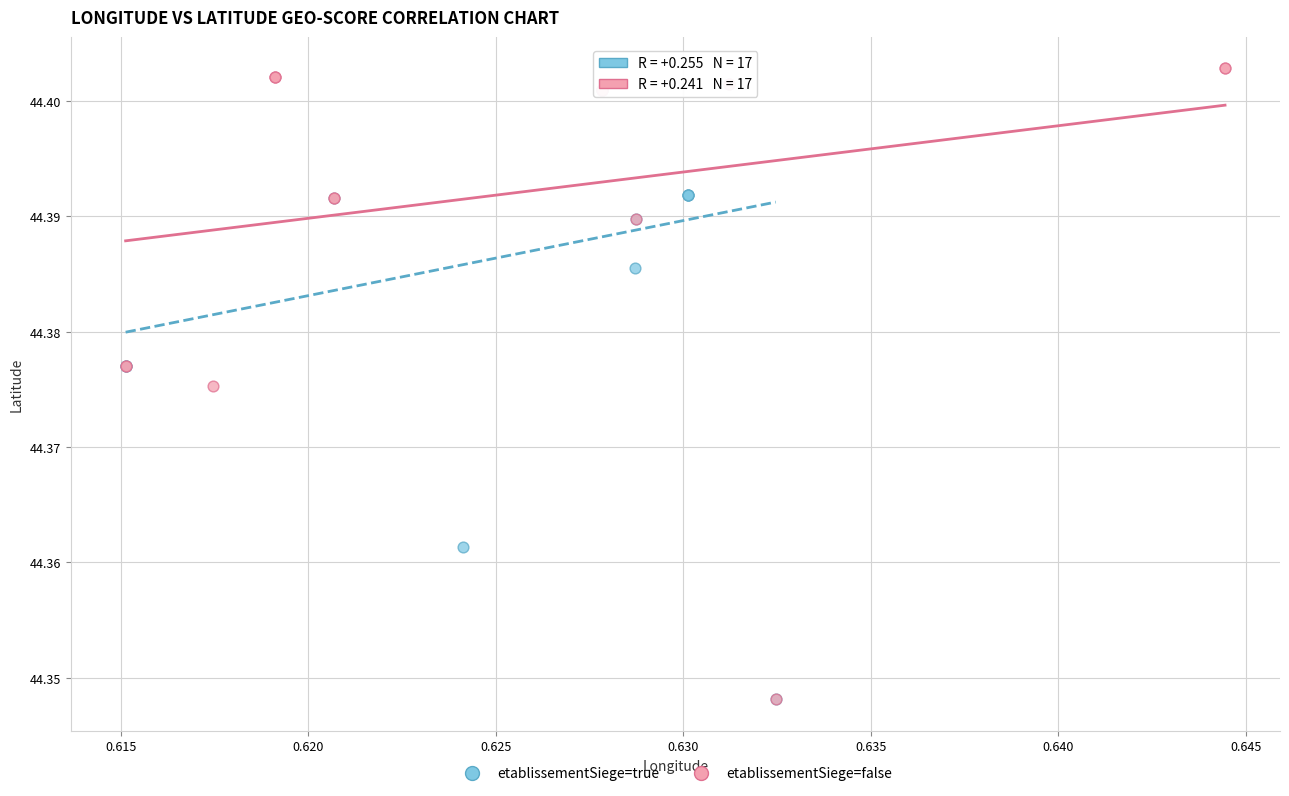

Which series has the largest Y range (max minus min)?

etablissementSiege=false